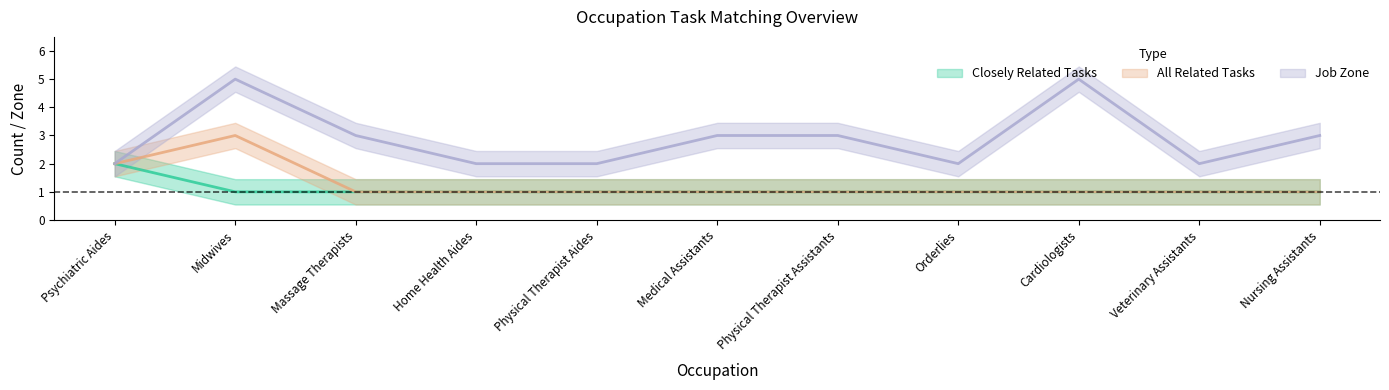

Which series has the widest spread of values?

Job Zone